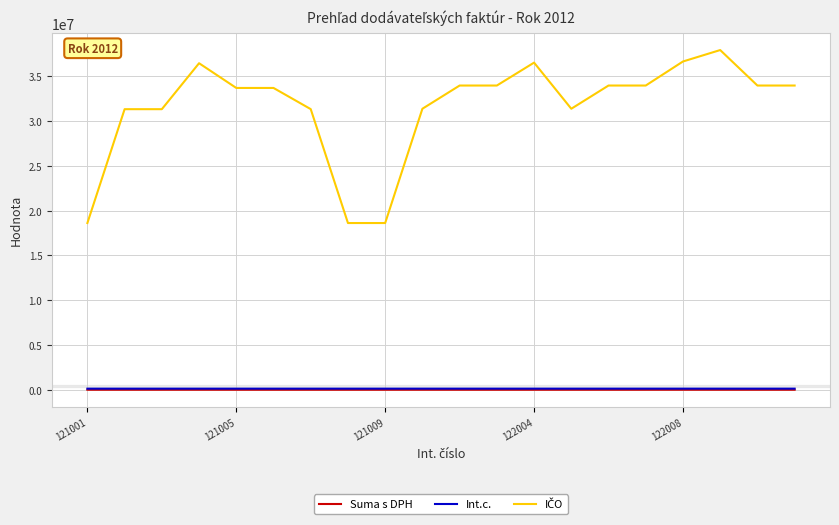

What is the greatest value displayed?

37954521.0